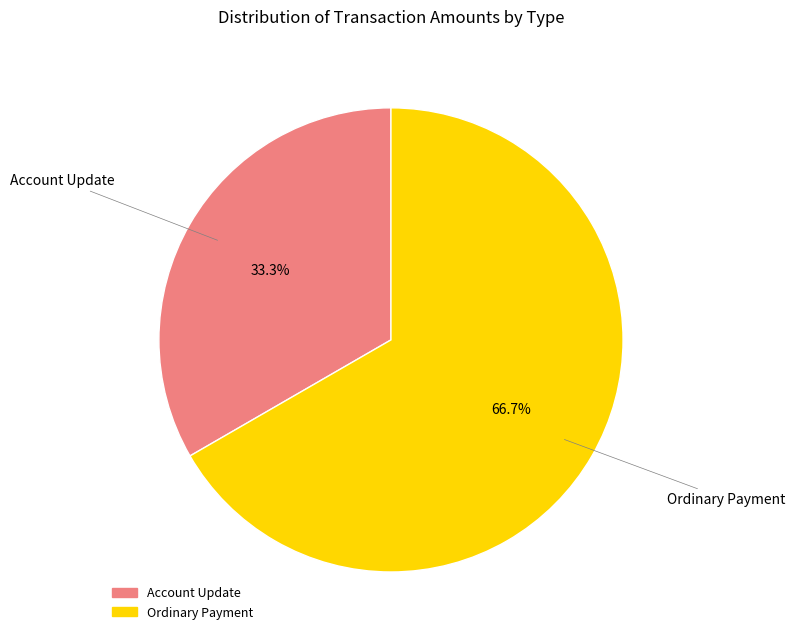

To the nearest percent, what portion does Ordinary Payment represent?

67%